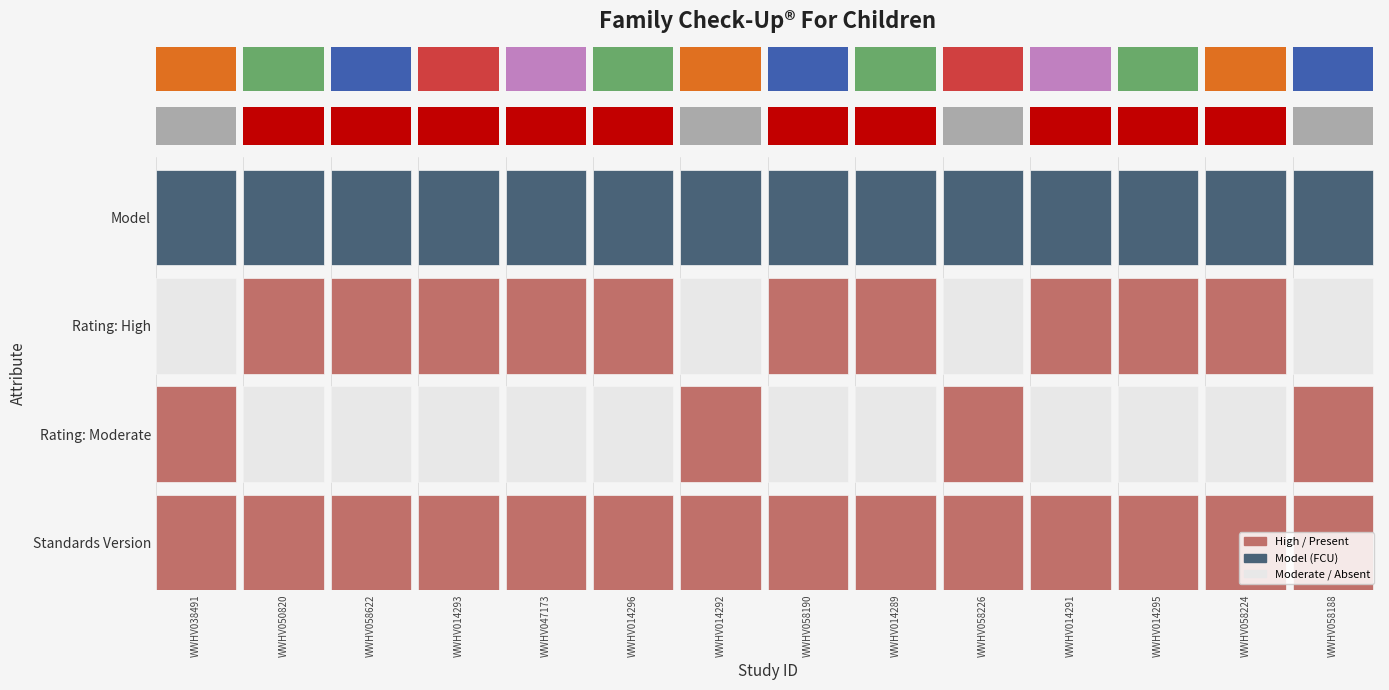

Is it true that High equals 1 at WWHV014291?

True